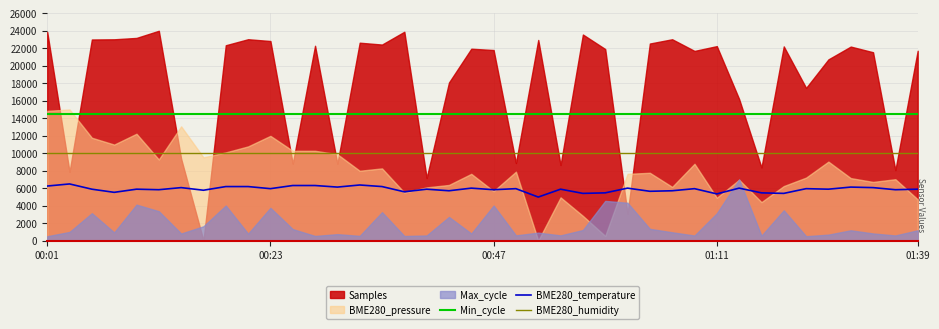

Is it true that BME280_temperature equals 3515 at 00:23?

False